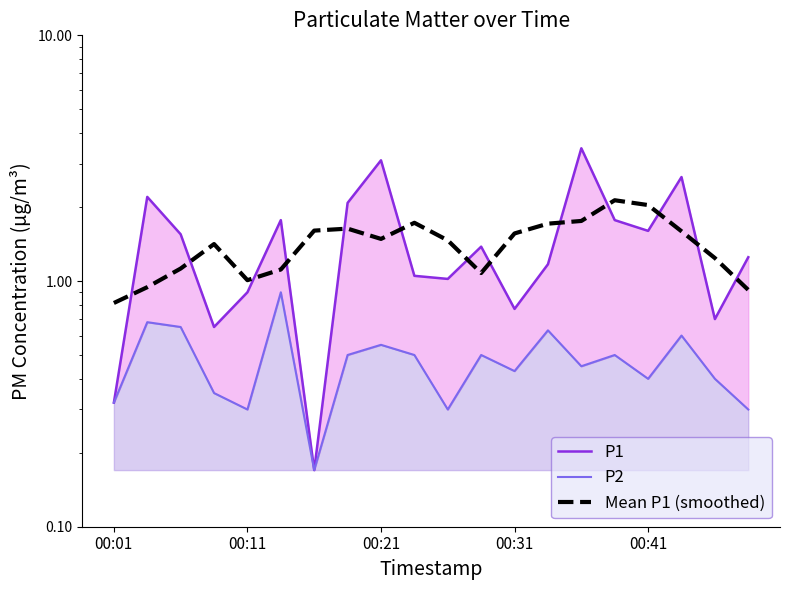

Rank the series at 00:21 from lowest to highest value.

P2, Mean P1 (smoothed), P1